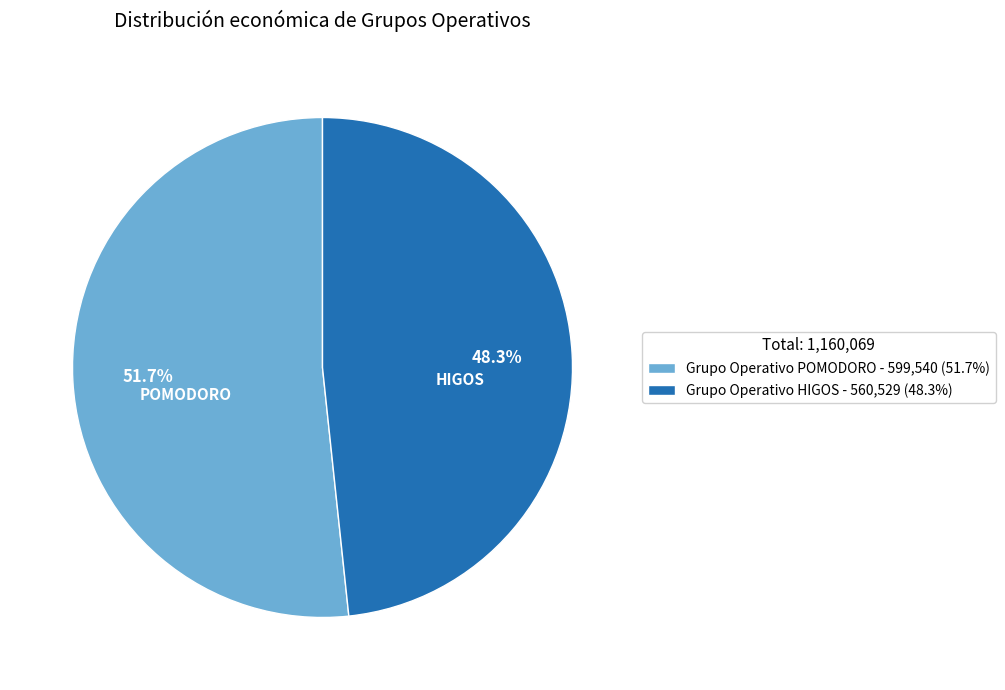

How many segments does this pie chart have?

2